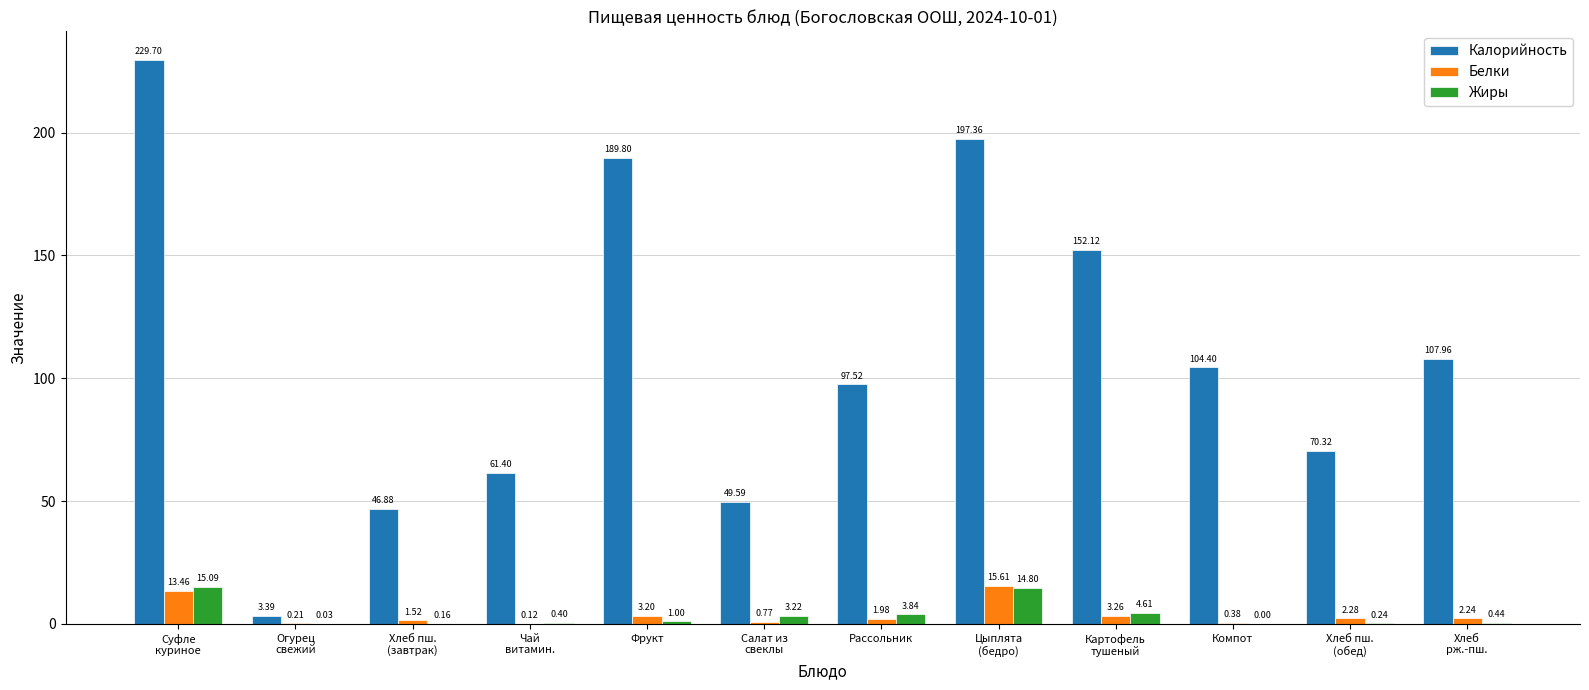

What is the sum of all Белки values?

45.0